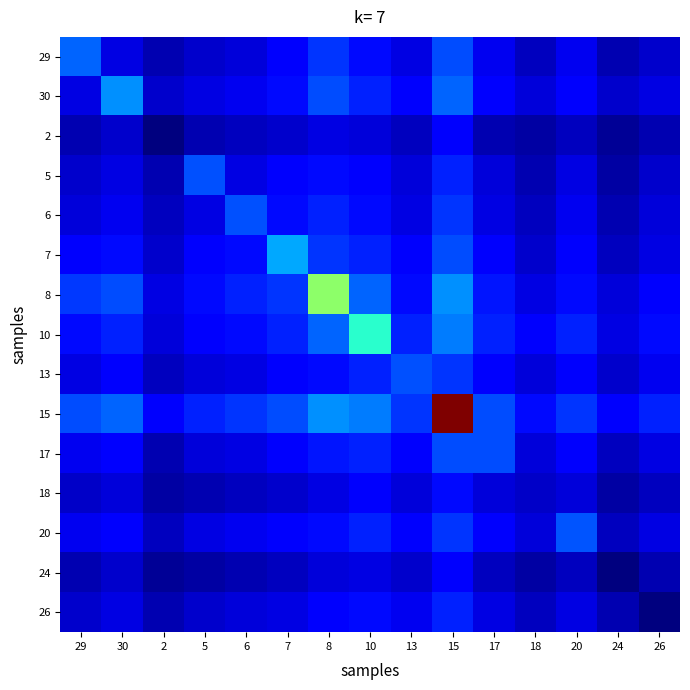

Between 13 and 17, which is larger?

17